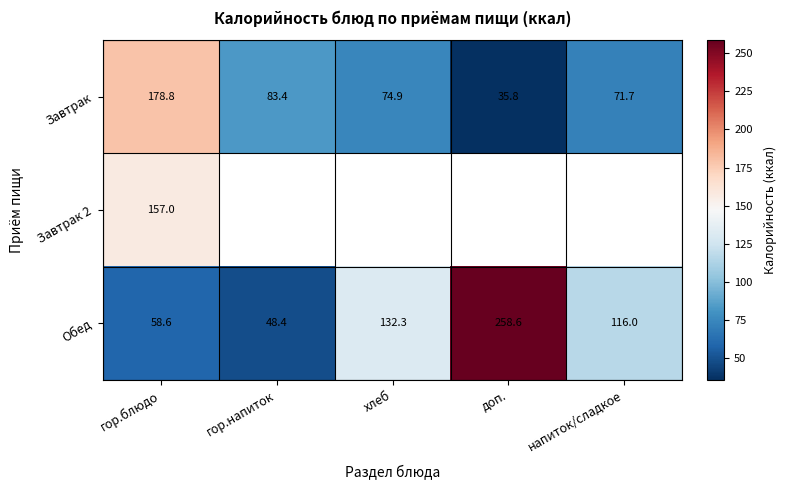

What is the highest value of the Обед series?

258.6